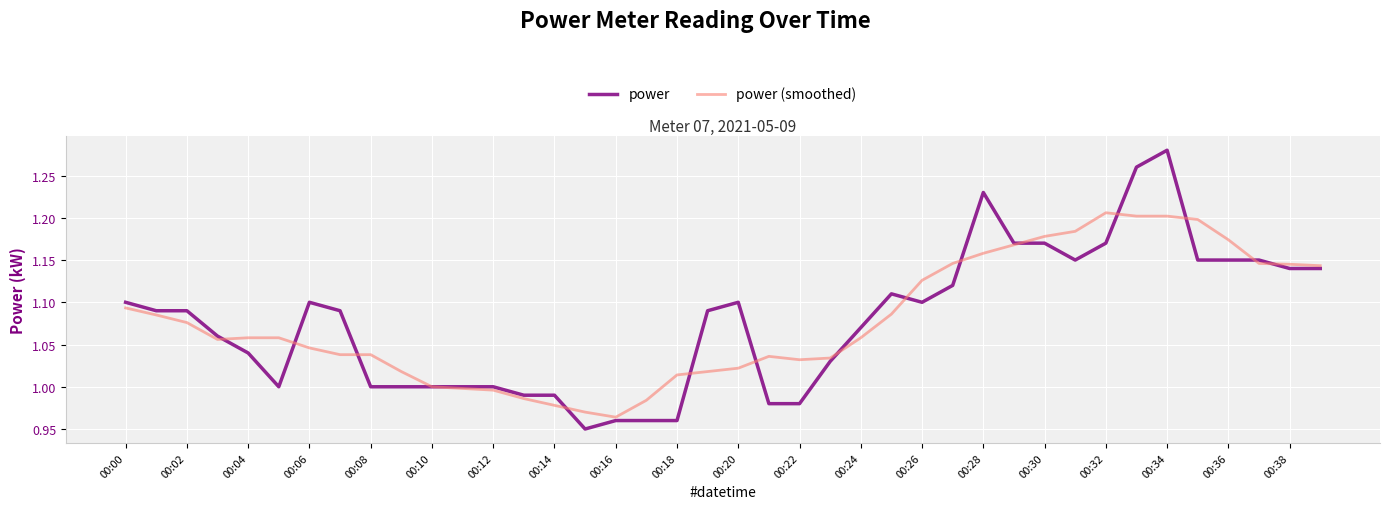

Which series has the widest spread of values?

power